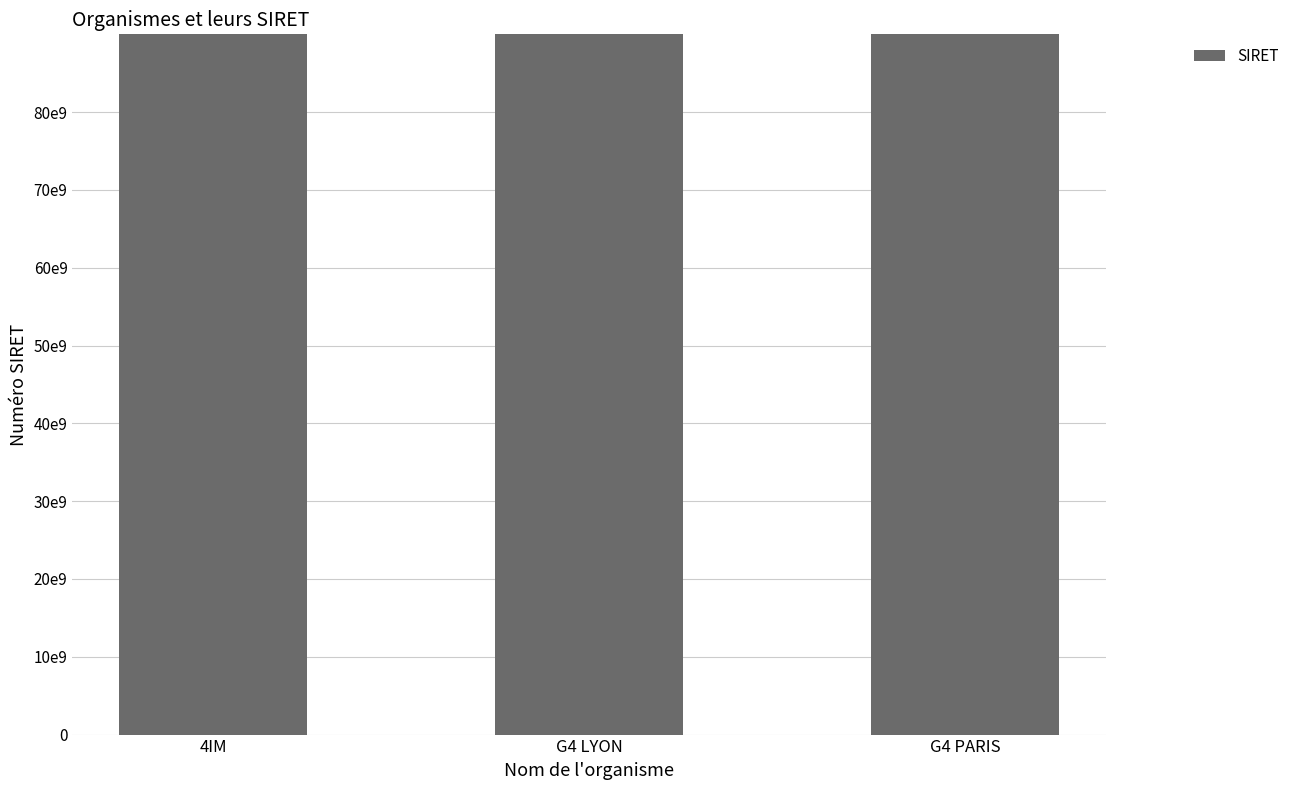

What position from the right is 4IM?

3